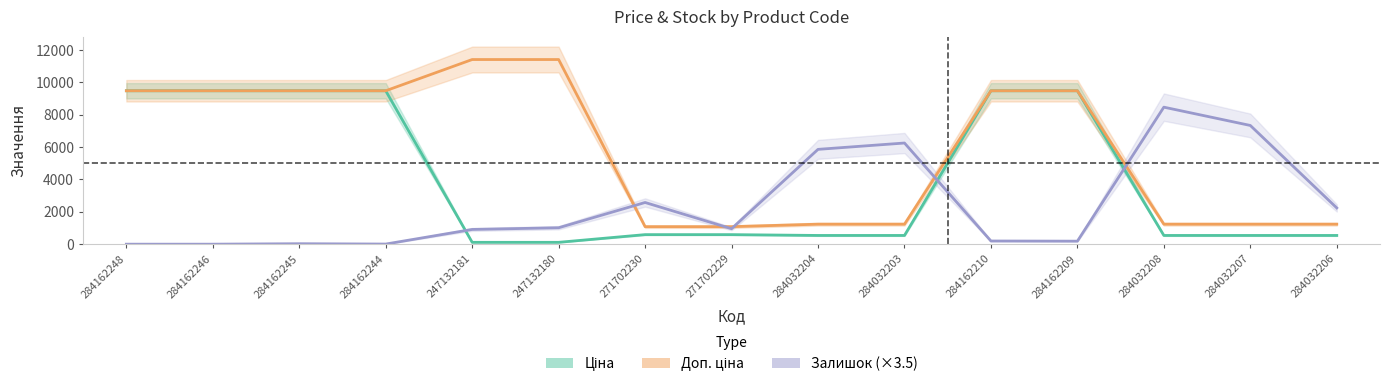

Rank the series at 284032208 from lowest to highest value.

Ціна, Доп. ціна, Залишок (×3.5)